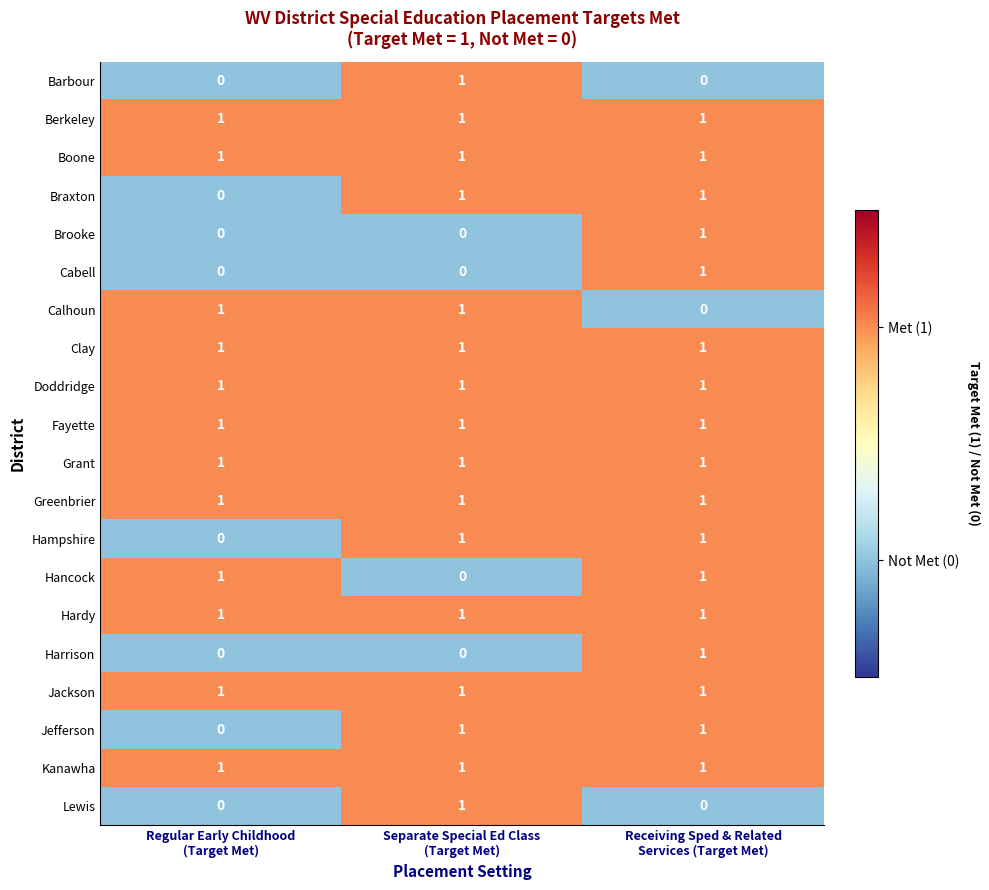

How many categories are shown in the chart?

3